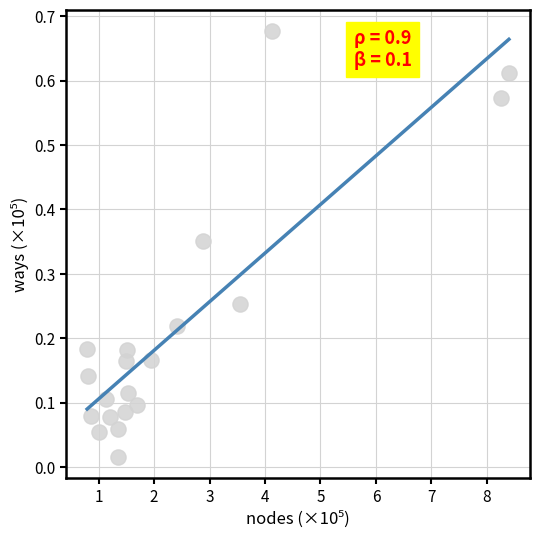

What is the range of X values (max minus min)?

7.6